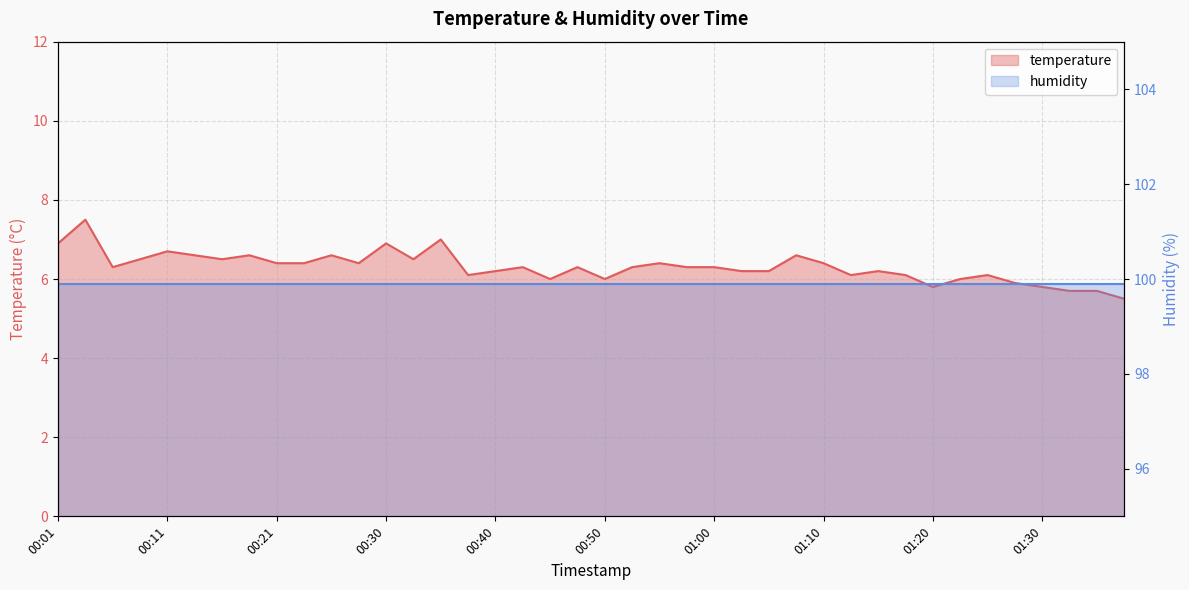

What value does the data have at 00:08?

6.5